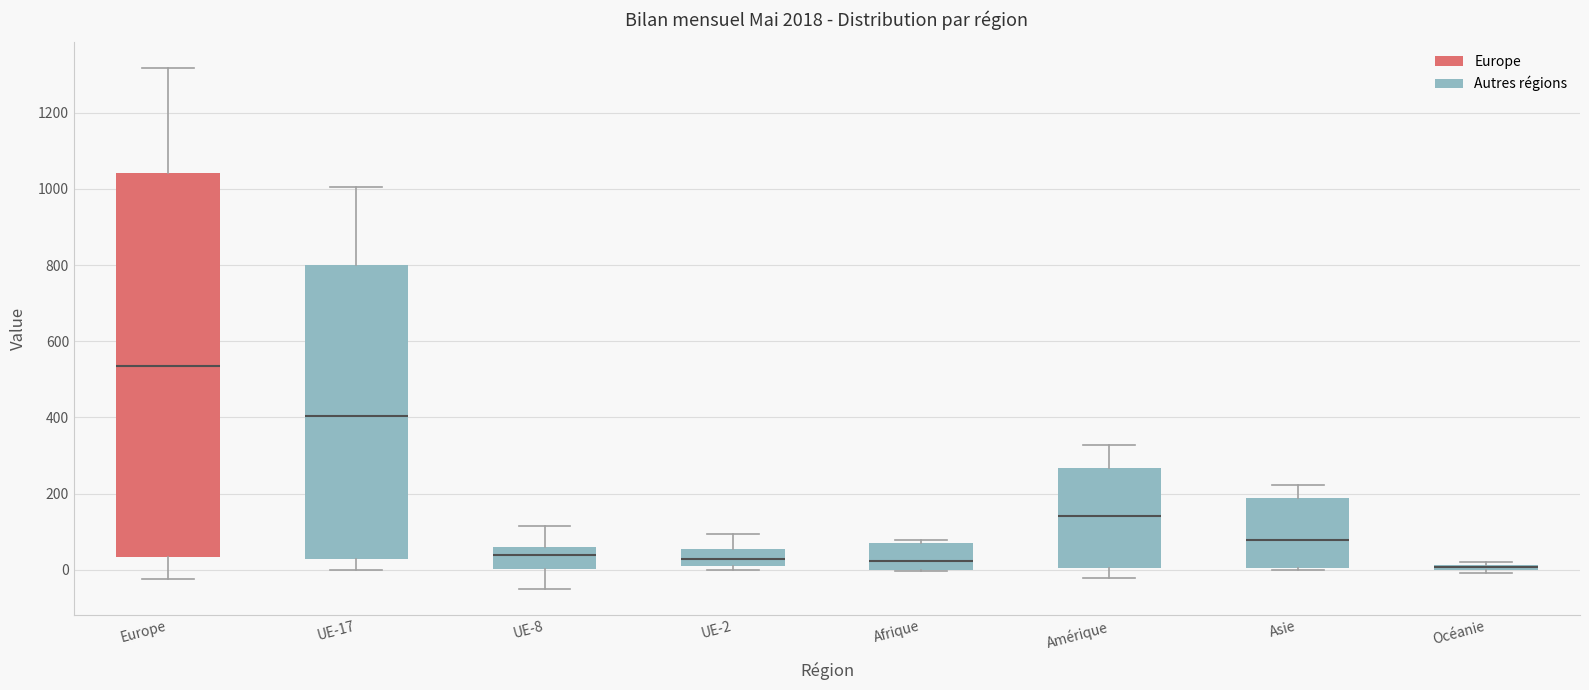

Where is the lower edge of the box for Amérique on the y-axis? The values are not printed on the chart, so give them approximately, as read against the axis.

0